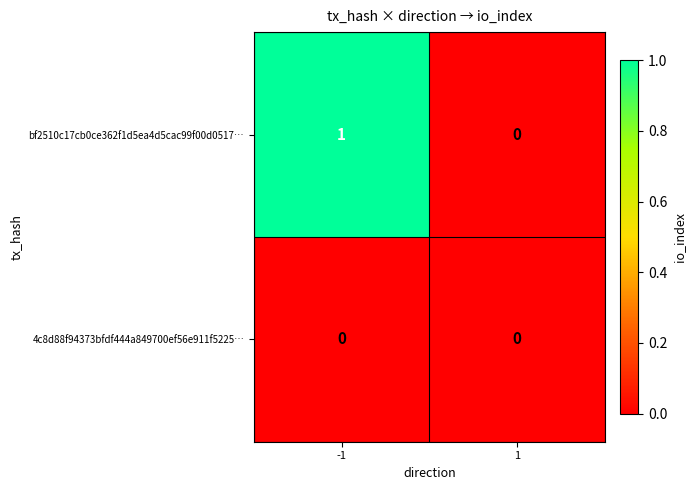

Reading left to right, transcribe all the data shown in this chart.

bf2510c17cb0ce362f1d5ea4d5cac99f00d0517…: 1	0
4c8d88f94373bfdf444a849700ef56e911f5225…: 0	0